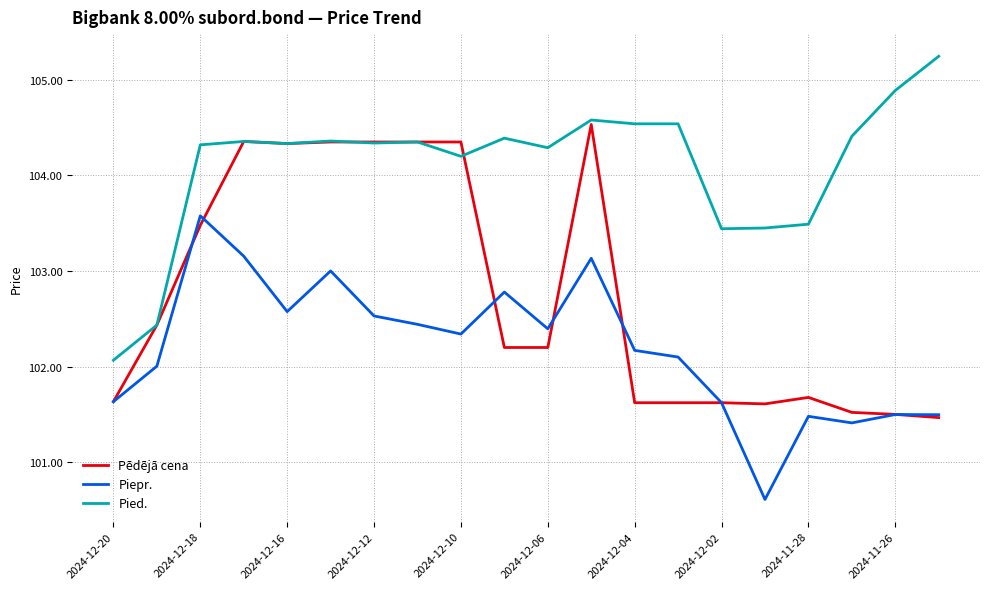

List the series in order of their overall mean, lowest first.

Piepr., Pēdējā cena, Pied.